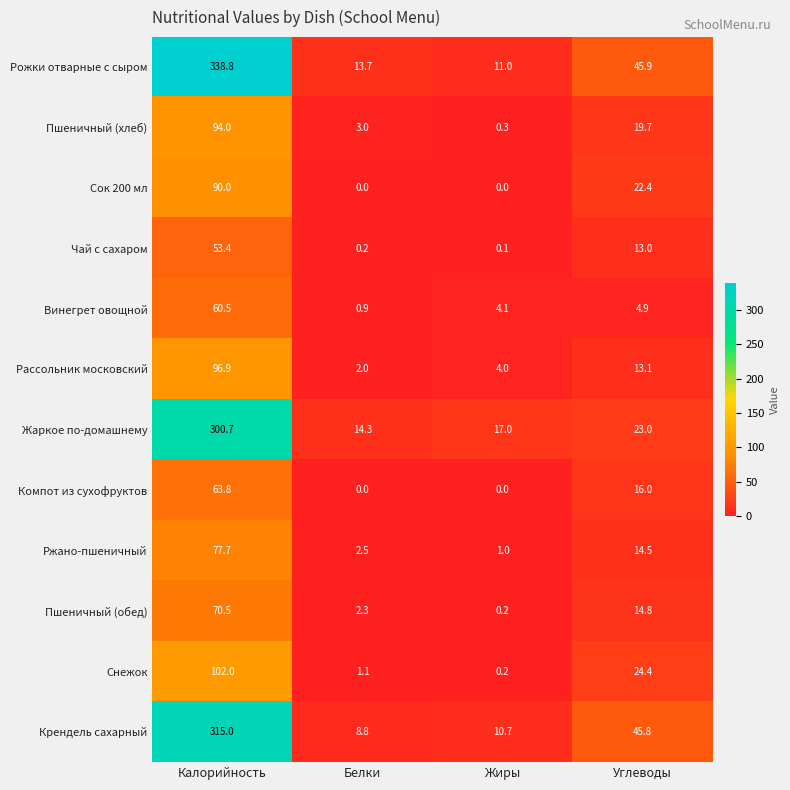

Which category has the highest value in the Рассольник московский series?

Калорийность